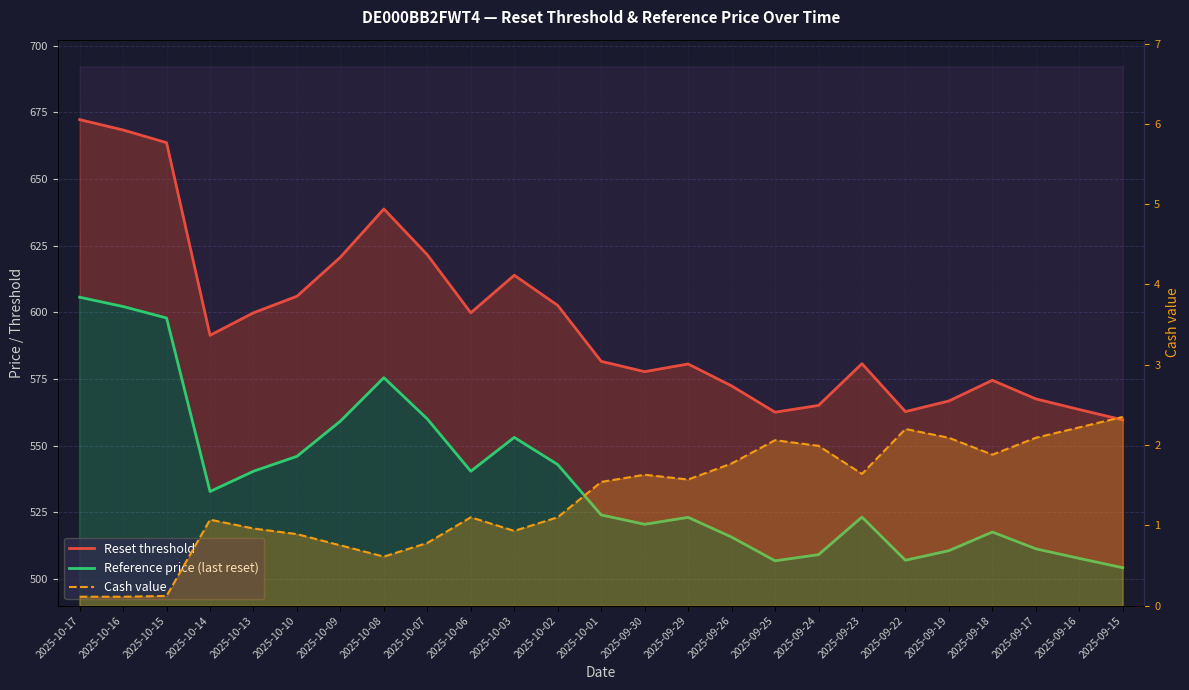

Where is Reset threshold nearest to the value 615?

2025-10-03